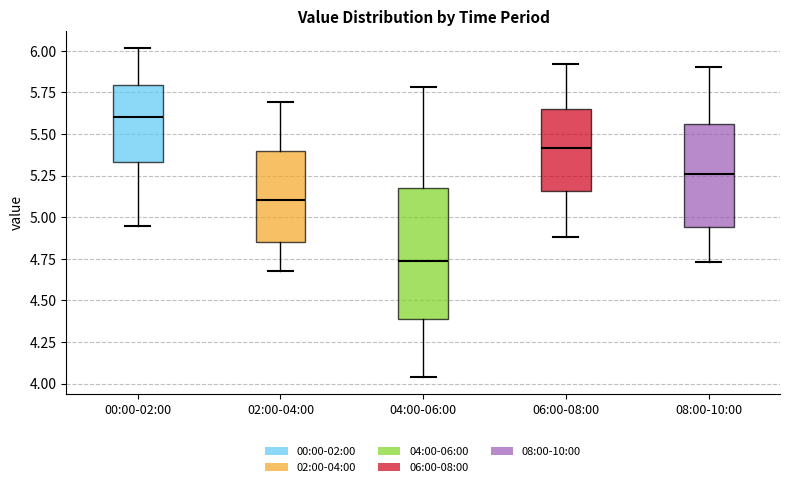

Comparing the boxes themselves (not the whiskers), which one is the tallest?

04:00-06:00